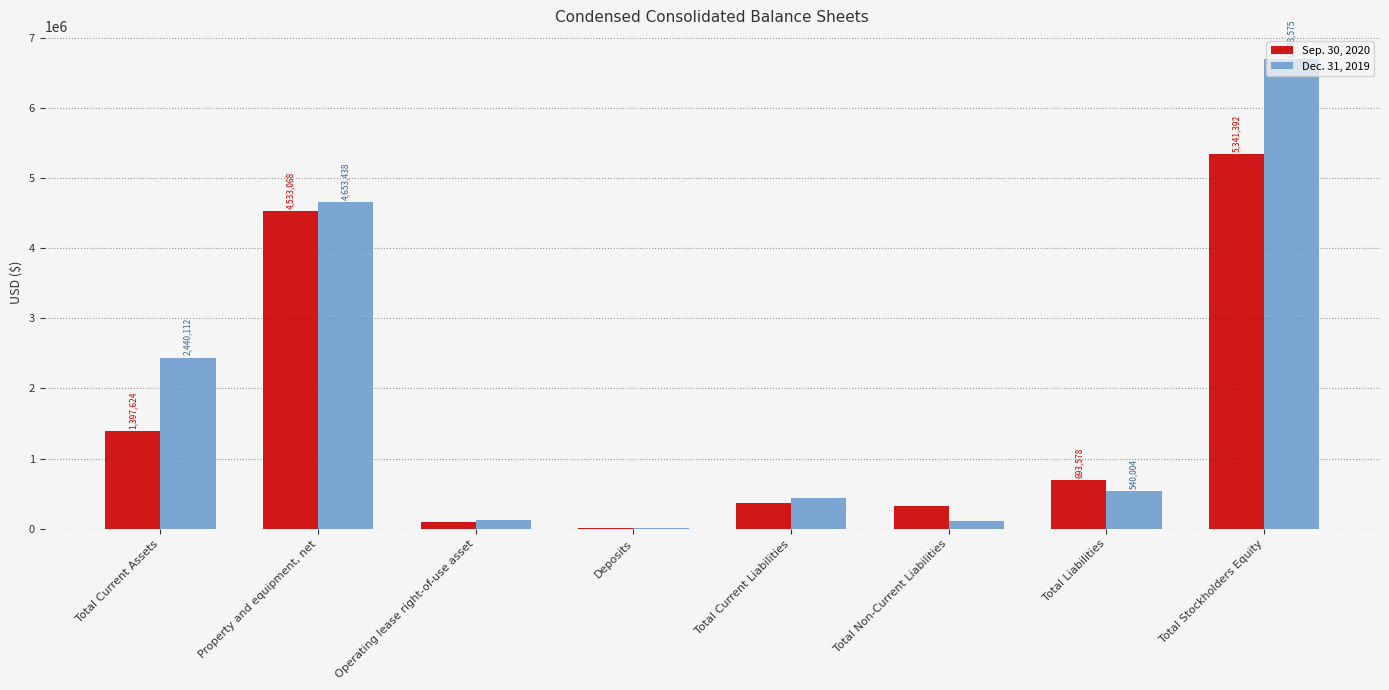

Which series changed the most between Total Current Assets and Total Liabilities?

Dec. 31, 2019